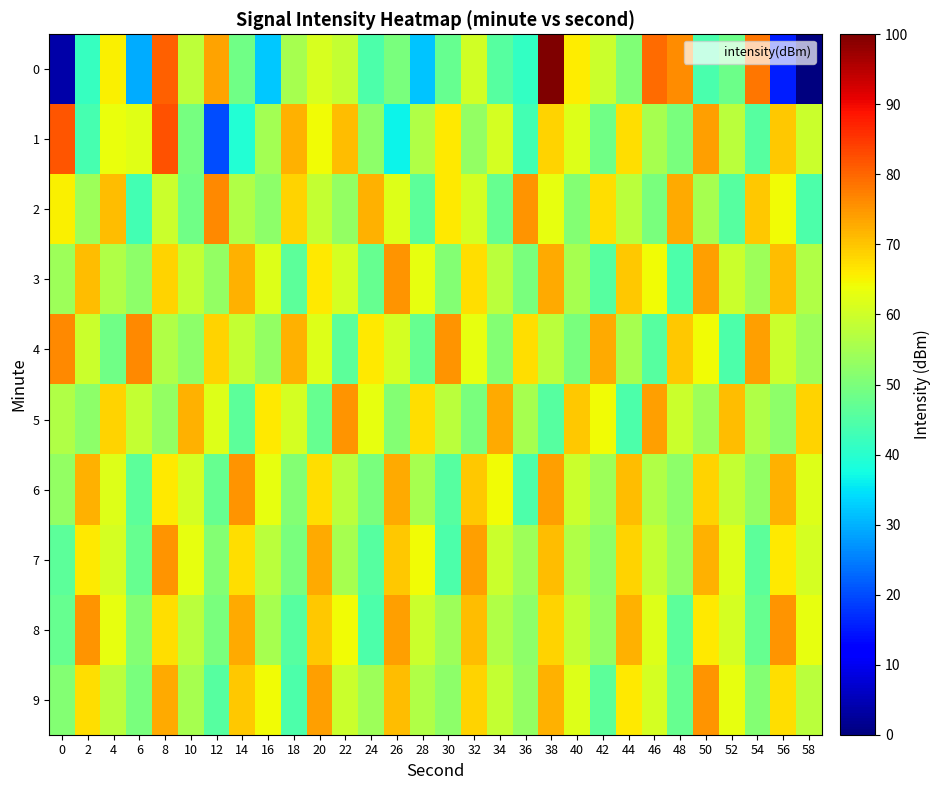

Reading left to right, extract all data points from this chart.

0: 0=3.6	2=41.5	4=65.5	6=29.5	8=80.8	10=57.9	12=73.8	14=48.7	16=32.2	18=55.4	20=61.3	22=58.6	24=44.3	26=49.8	28=31.8	30=47.3	32=60.3	34=45.4	36=41.2	38=100.0	40=65.7	42=59.4	44=50.5	46=79.4	48=76.0	50=44.0	52=48.2	54=78.2	56=15.5	58=0.0
1: 0=81.7	2=43.7	4=63.5	6=62.5	8=82.3	10=49.4	12=20.2	14=39.4	16=54.9	18=72.2	20=64.2	22=70.8	24=52.0	26=36.5	28=56.4	30=66.4	32=53.1	34=60.9	36=43.1	38=68.6	40=62.0	42=48.7	44=67.5	46=55.3	48=49.8	50=74.1	52=57.5	54=45.4	56=69.7	58=59.8
2: 0=65.3	2=54.2	4=70.8	6=43.1	8=59.8	10=48.7	12=76.4	14=56.4	16=52.0	18=68.6	20=58.6	22=53.1	24=71.9	26=62.0	28=46.5	30=66.4	32=60.9	34=47.6	36=75.3	38=63.1	40=50.9	42=67.5	44=57.5	46=49.8	48=73.0	50=55.3	52=45.4	54=69.7	56=64.2	58=44.2
3: 0=54.2	2=70.8	4=56.4	6=52.0	8=68.6	10=58.6	12=53.1	14=71.9	16=62.0	18=46.5	20=66.4	22=60.9	24=47.6	26=75.3	28=63.1	30=50.9	32=67.5	34=57.5	36=49.8	38=73.0	40=55.3	42=45.4	44=69.7	46=64.2	48=44.2	50=74.1	52=59.8	54=54.2	56=70.8	58=56.4
4: 0=76.4	2=59.8	4=48.7	6=76.4	8=56.4	10=52.0	12=68.6	14=58.6	16=53.1	18=71.9	20=62.0	22=46.5	24=66.4	26=60.9	28=47.6	30=75.3	32=63.1	34=50.9	36=67.5	38=57.5	40=49.8	42=73.0	44=55.3	46=45.4	48=69.7	50=64.2	52=44.2	54=74.1	56=59.8	58=54.2
5: 0=56.4	2=52.0	4=68.6	6=58.6	8=53.1	10=71.9	12=62.0	14=46.5	16=66.4	18=60.9	20=47.6	22=75.3	24=63.1	26=50.9	28=67.5	30=57.5	32=49.8	34=73.0	36=55.3	38=45.4	40=69.7	42=64.2	44=44.2	46=74.1	48=59.8	50=54.2	52=70.8	54=56.4	56=52.0	58=68.6
6: 0=53.1	2=71.9	4=62.0	6=46.5	8=66.4	10=60.9	12=47.6	14=75.3	16=63.1	18=50.9	20=67.5	22=57.5	24=49.8	26=73.0	28=55.3	30=45.4	32=69.7	34=64.2	36=44.2	38=74.1	40=59.8	42=54.2	44=70.8	46=56.4	48=52.0	50=68.6	52=58.6	54=53.1	56=71.9	58=62.0
7: 0=46.5	2=66.4	4=60.9	6=47.6	8=75.3	10=63.1	12=50.9	14=67.5	16=57.5	18=49.8	20=73.0	22=55.3	24=45.4	26=69.7	28=64.2	30=44.2	32=74.1	34=59.8	36=54.2	38=70.8	40=56.4	42=52.0	44=68.6	46=58.6	48=53.1	50=71.9	52=62.0	54=46.5	56=66.4	58=60.9
8: 0=47.6	2=75.3	4=63.1	6=50.9	8=67.5	10=57.5	12=49.8	14=73.0	16=55.3	18=45.4	20=69.7	22=64.2	24=44.2	26=74.1	28=59.8	30=54.2	32=70.8	34=56.4	36=52.0	38=68.6	40=58.6	42=53.1	44=71.9	46=62.0	48=46.5	50=66.4	52=60.9	54=47.6	56=75.3	58=63.1
9: 0=50.9	2=67.5	4=57.5	6=49.8	8=73.0	10=55.3	12=45.4	14=69.7	16=64.2	18=44.2	20=74.1	22=59.8	24=54.2	26=70.8	28=56.4	30=52.0	32=68.6	34=58.6	36=53.1	38=71.9	40=62.0	42=46.5	44=66.4	46=60.9	48=47.6	50=75.3	52=63.1	54=50.9	56=67.5	58=57.5